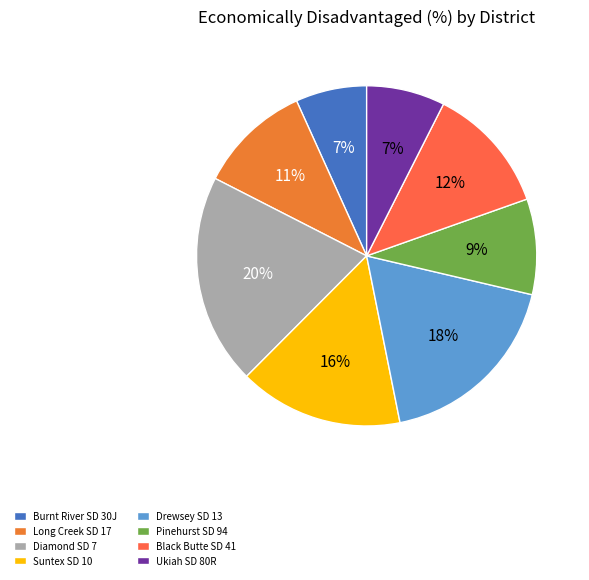

To the nearest percent, what percentage of the pie is Drewsey SD 13?

18%